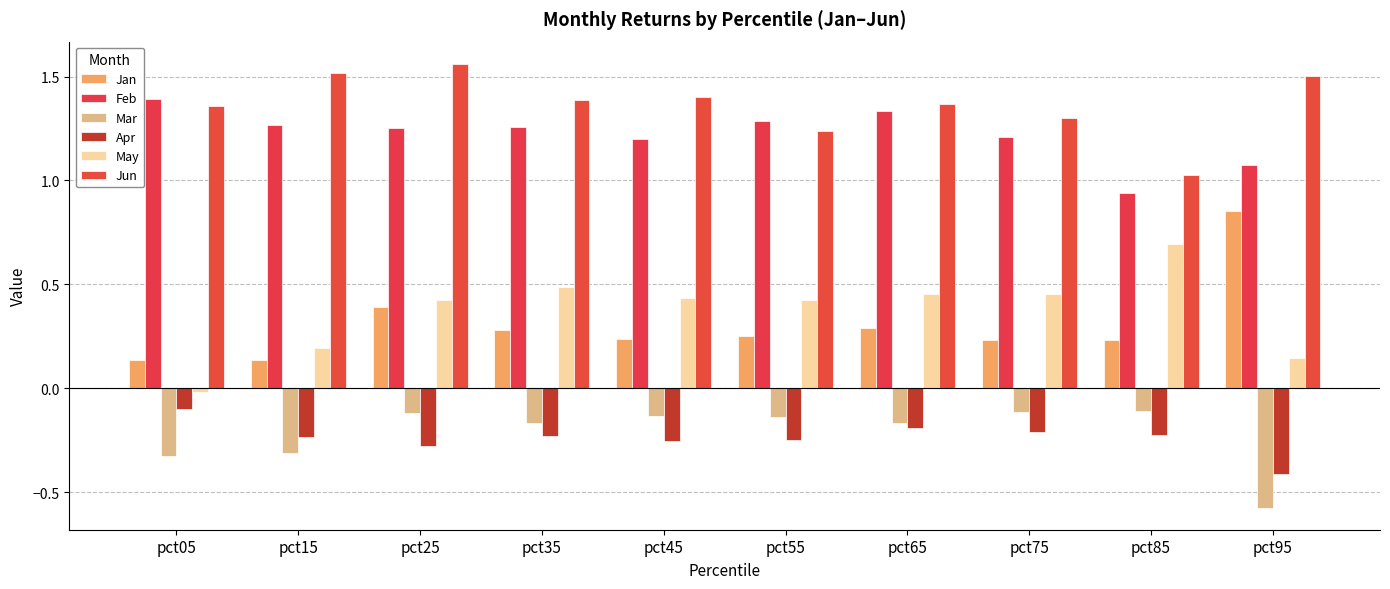

Read the May value at pct35.

0.5